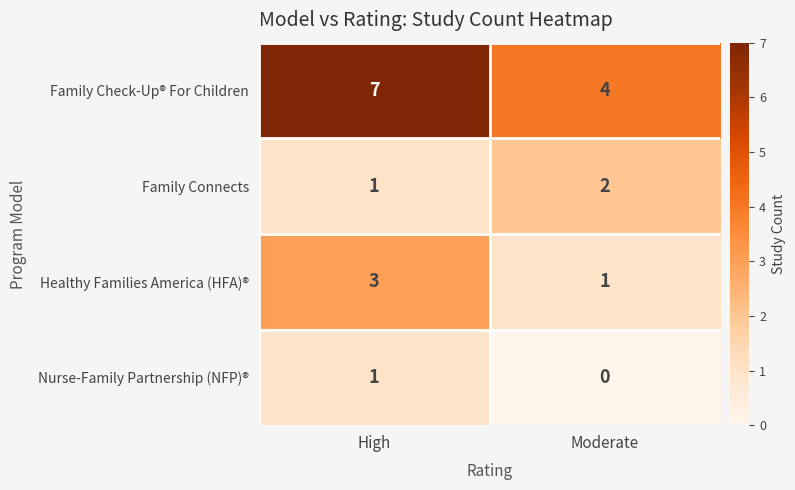

Reading right to left, what are all the values shown in this chart?

Family Check-Up® For Children: 4	7
Family Connects: 2	1
Healthy Families America (HFA)®: 1	3
Nurse-Family Partnership (NFP)®: 0	1